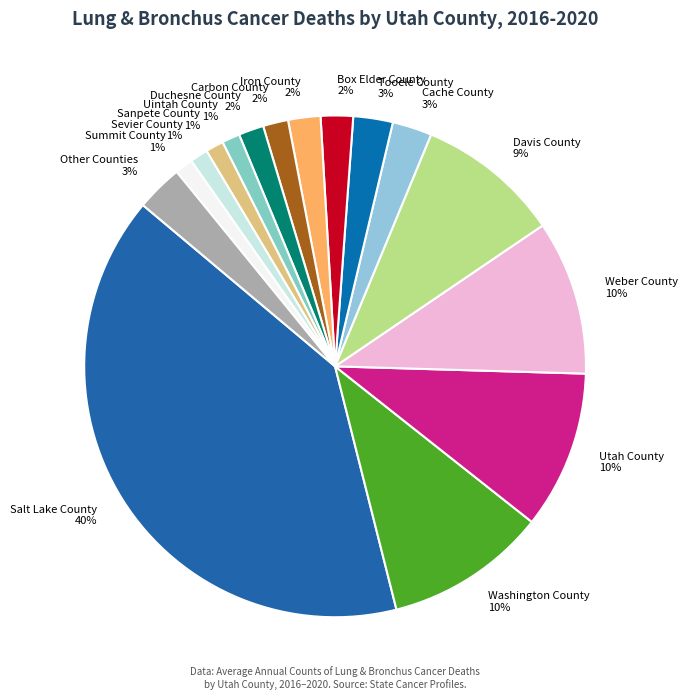

Between Davis County and Weber County, which is larger?

Weber County